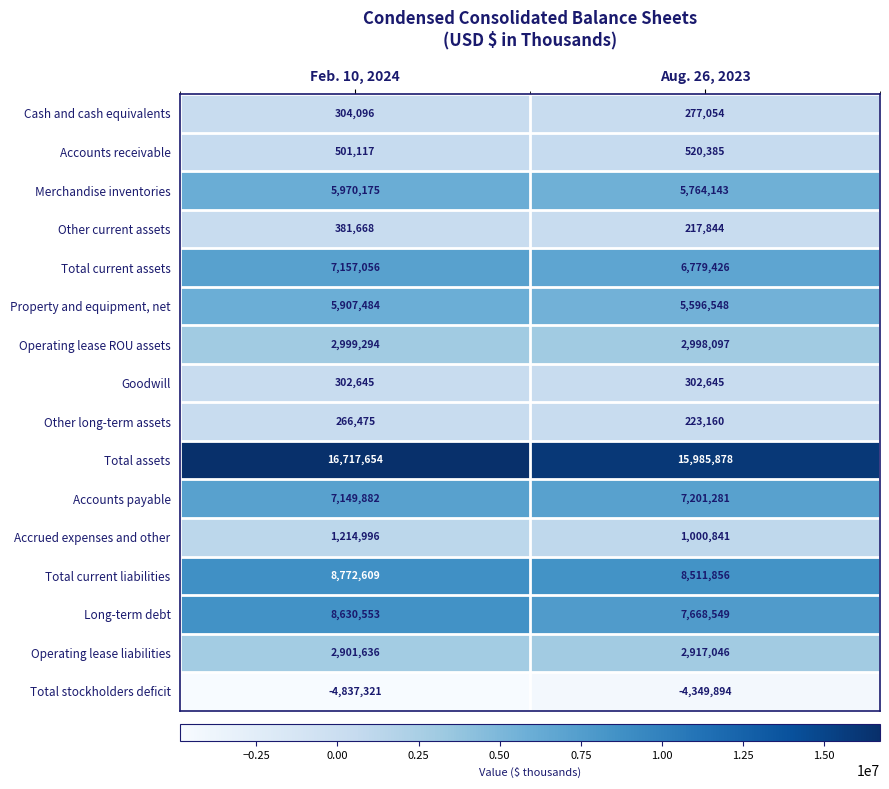

Between Feb. 10, 2024 and Aug. 26, 2023, which series saw the biggest shift?

Long-term debt